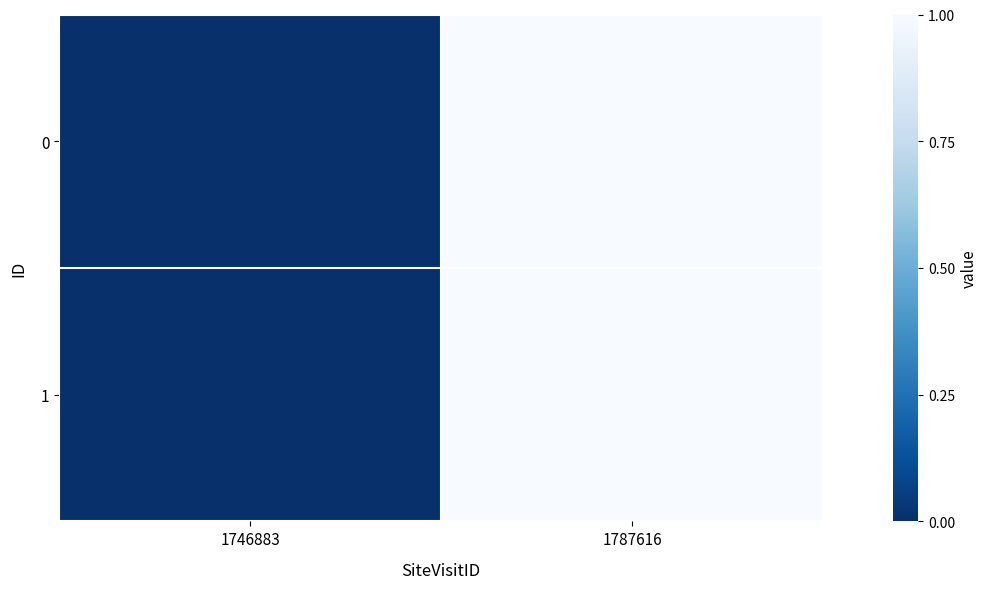

At which category does the chart reach its minimum across all series?

1746883